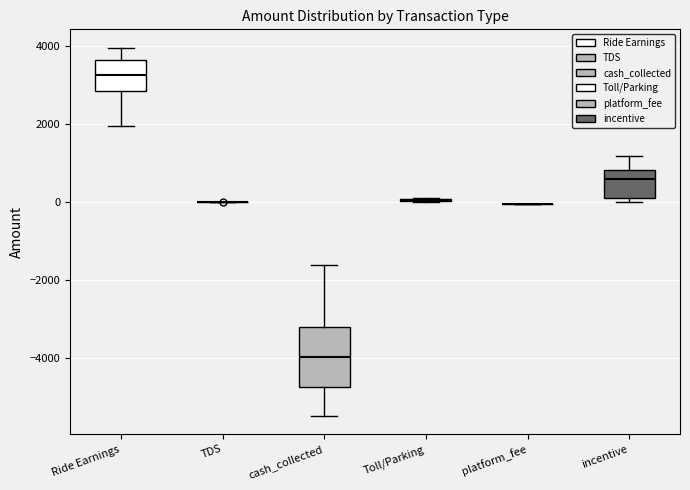

Reading left to right, transcribe this box plot: for each box, give where its median line is, the range the box spans, and where its two whiskers end, as read against the y-axis. The values are not printed on the chart, so give them approximately, as read against the axis.

Ride Earnings: median 3200, box 2800 to 3600, whiskers 2000 to 4000
TDS: box collapsed to a line at 0, whiskers 0 to 0
cash_collected: median -4000, box -4800 to -3200, whiskers -5400 to -1600
Toll/Parking: box collapsed to a line at 0, whiskers 0 to 200
platform_fee: box collapsed to a line at 0, whiskers 0 to 0
incentive: median 600, box 200 to 800, whiskers 0 to 1200